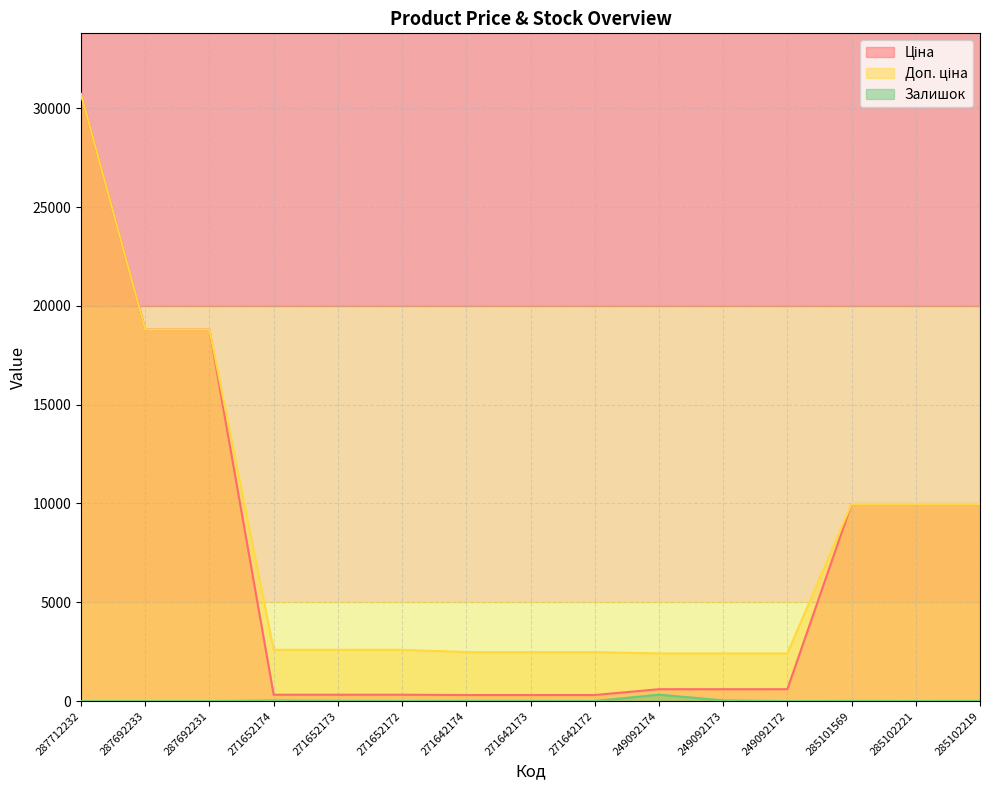

True or false: Залишок has a value of 11.0 at 271642174.

True